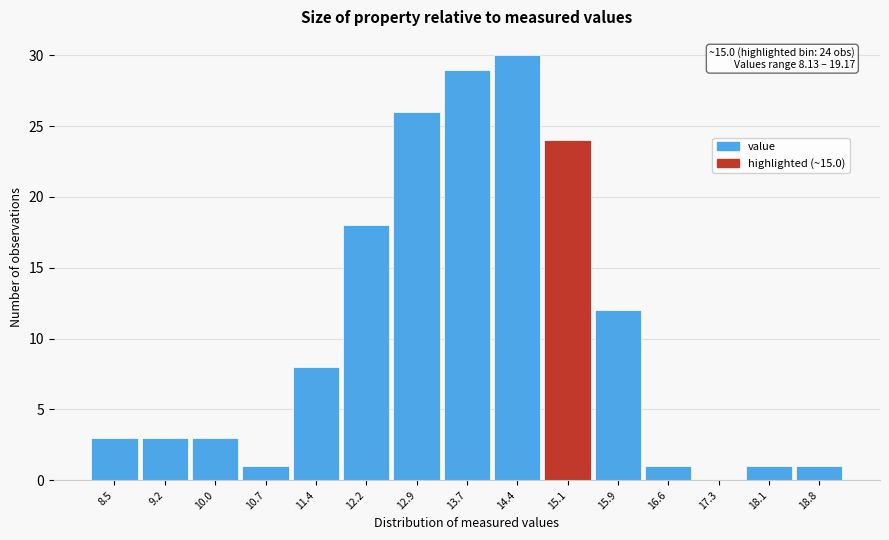

Which range on the x-axis has the tallest bar?

14.0 to 14.8